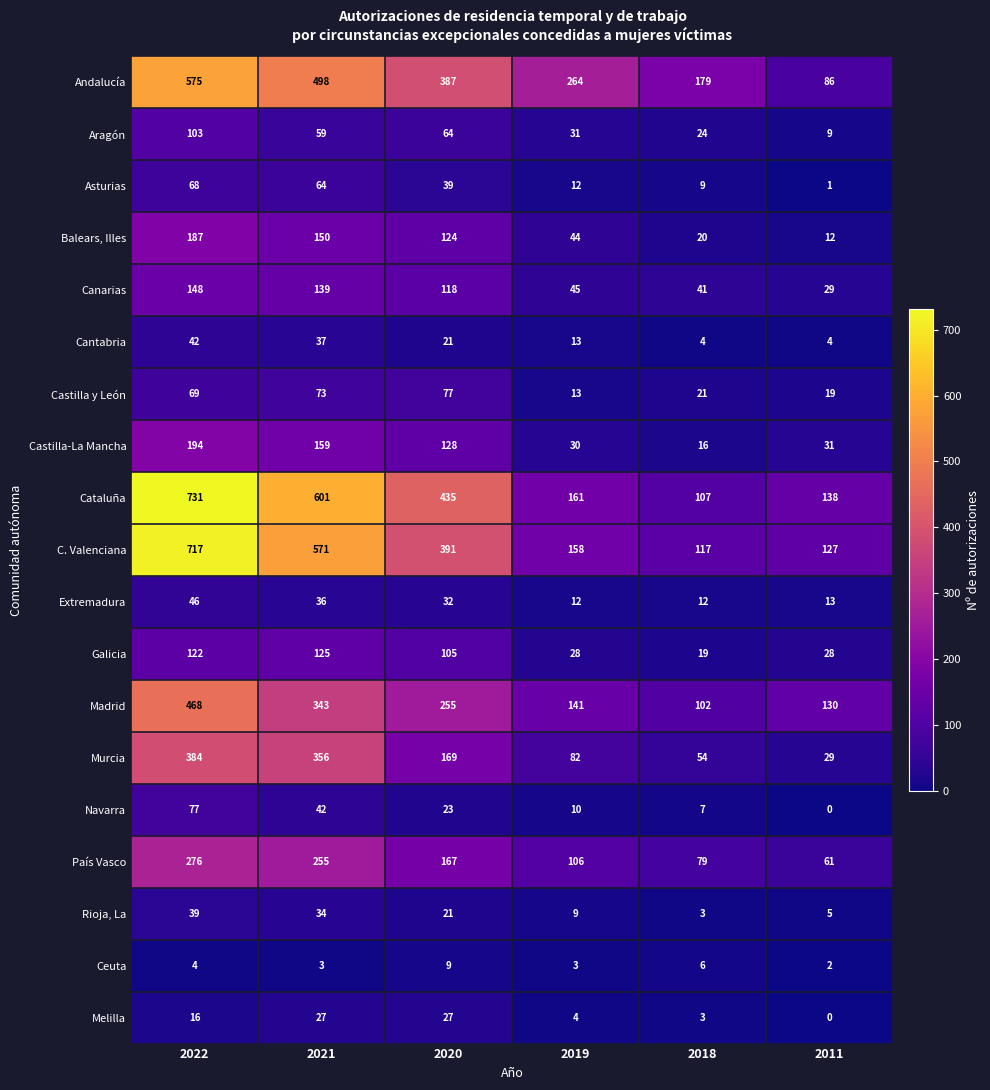

What is the difference between the maximum and minimum values in the Galicia series?

106